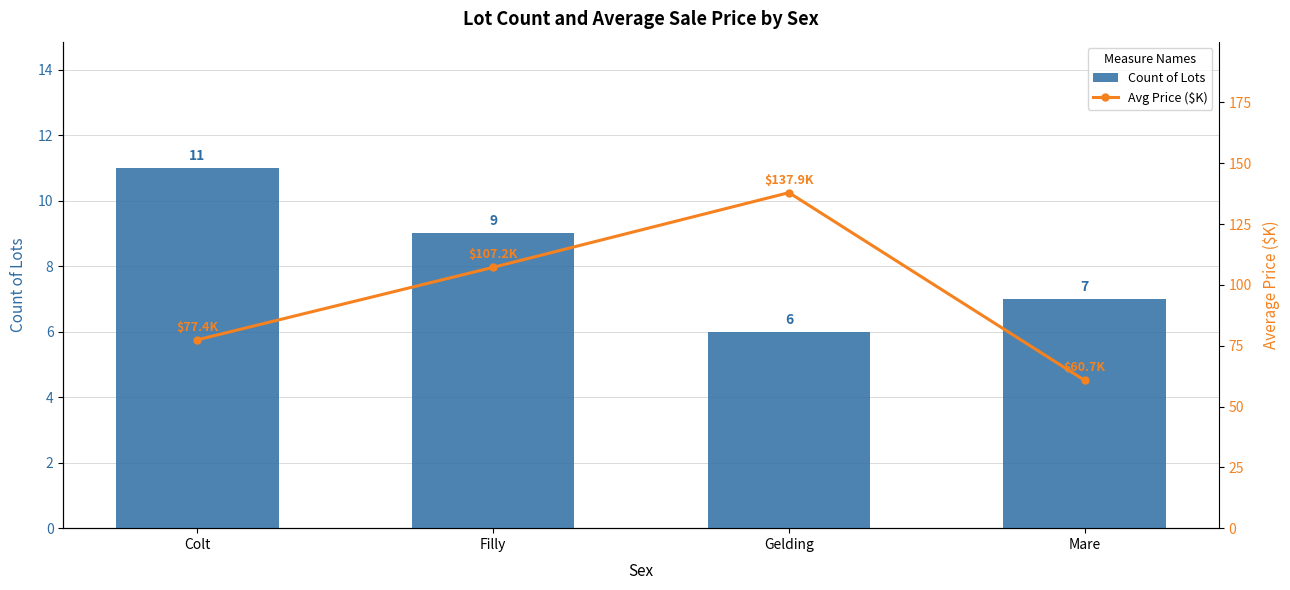

Are the bars horizontal?

No